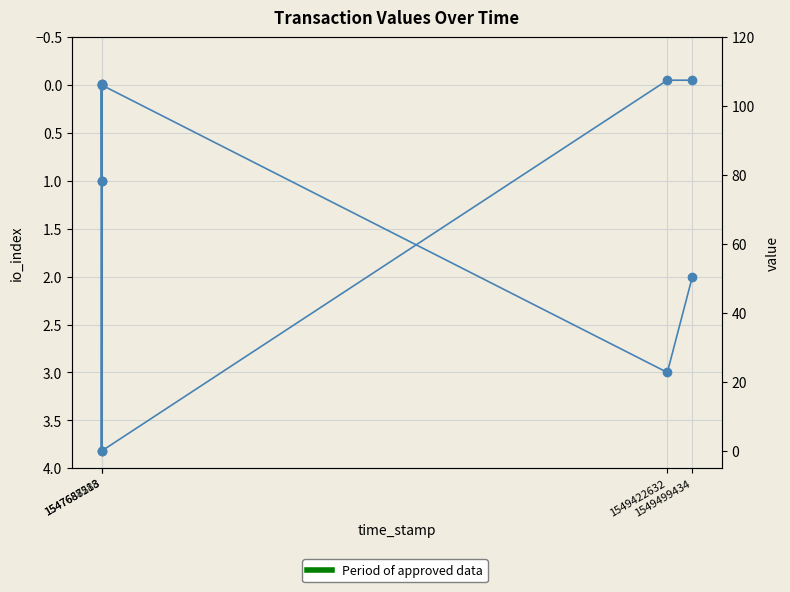

Rank the series by their maximum value, from highest to lowest.

value, io_index